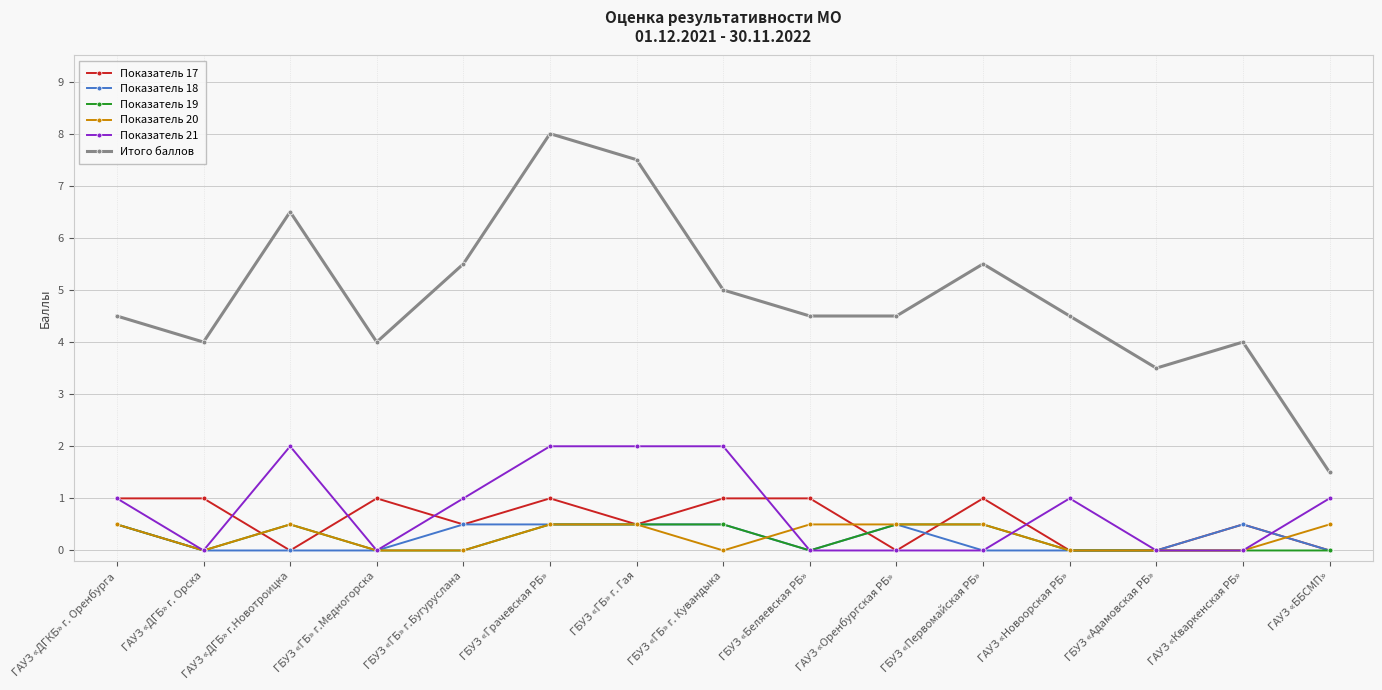

What is the label of the 7th point from the left?

ГБУЗ «ГБ» г. Гая